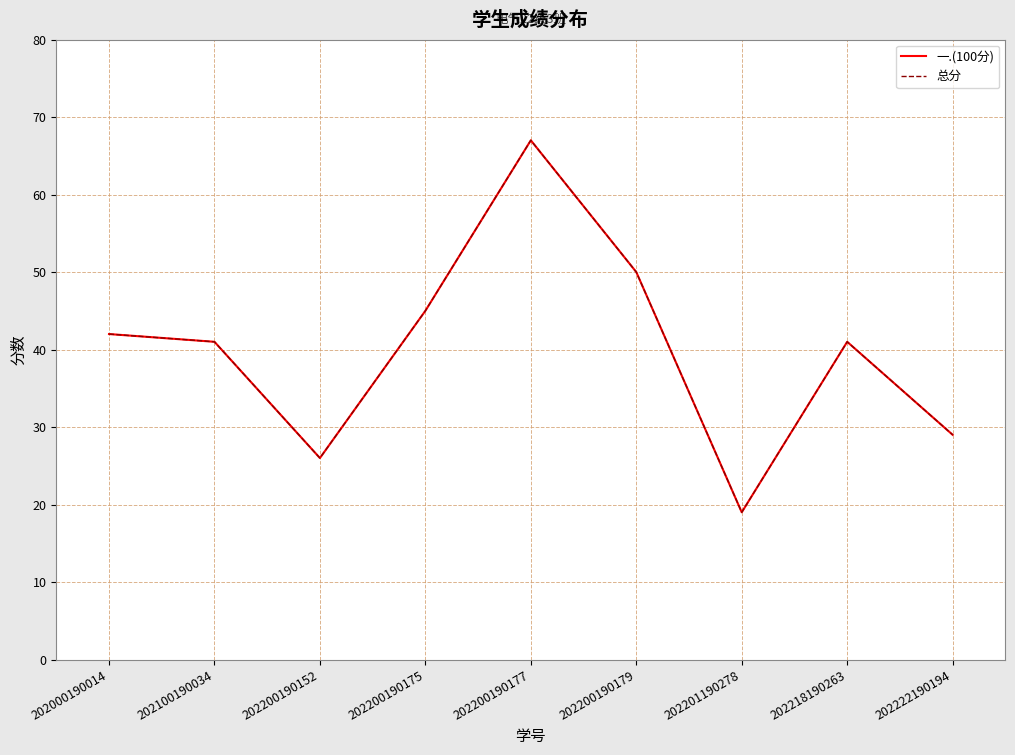

Is this an area chart (filled region under the line)?

No